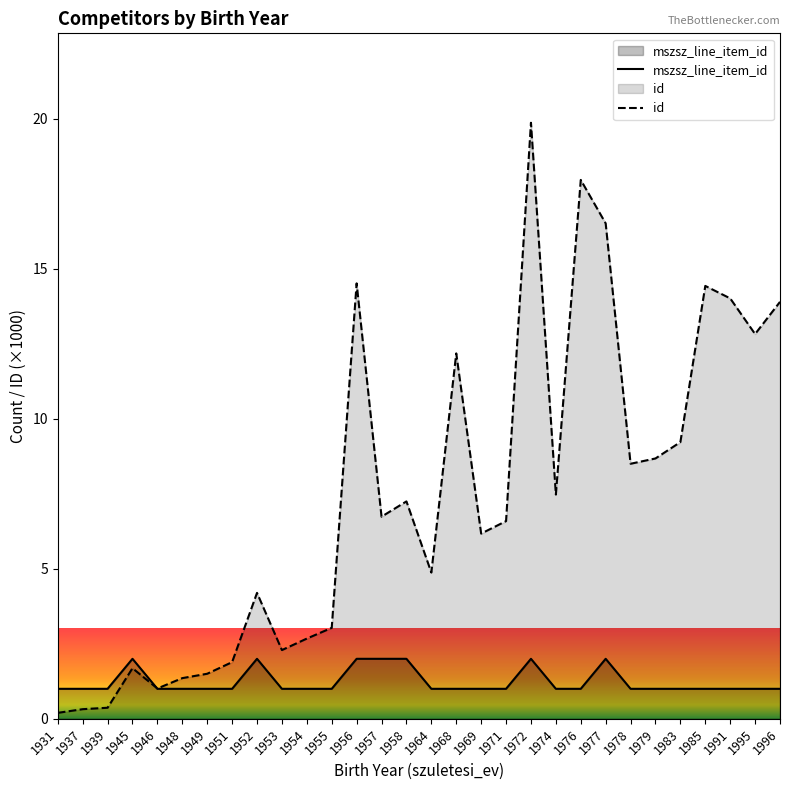

List the series in order of their overall mean, highest first.

id, mszsz_line_item_id